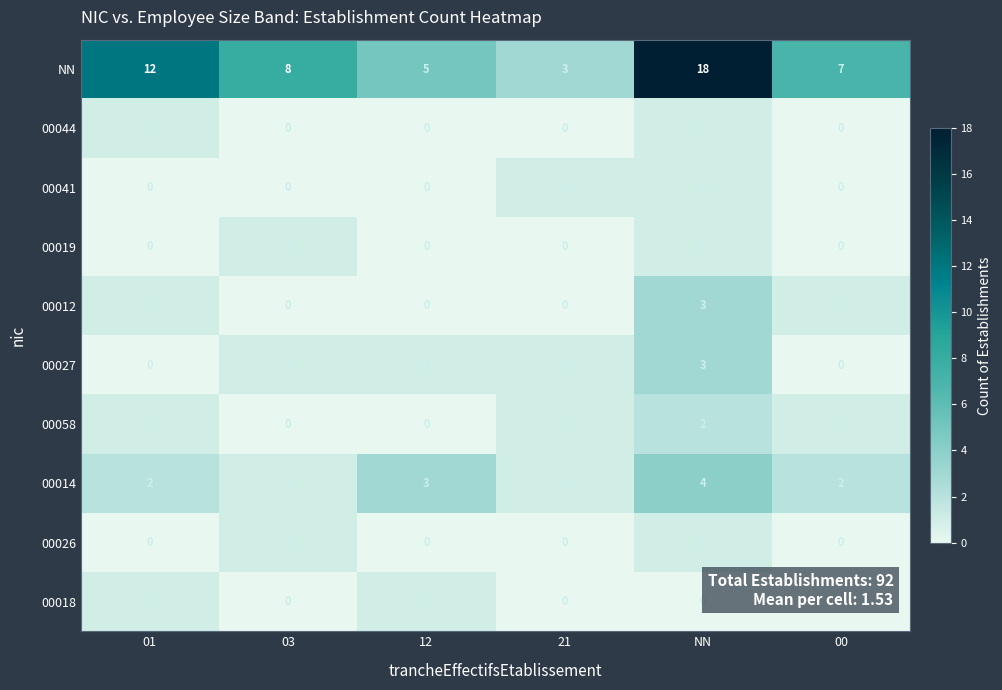

Which series has the largest total across all categories?

NN